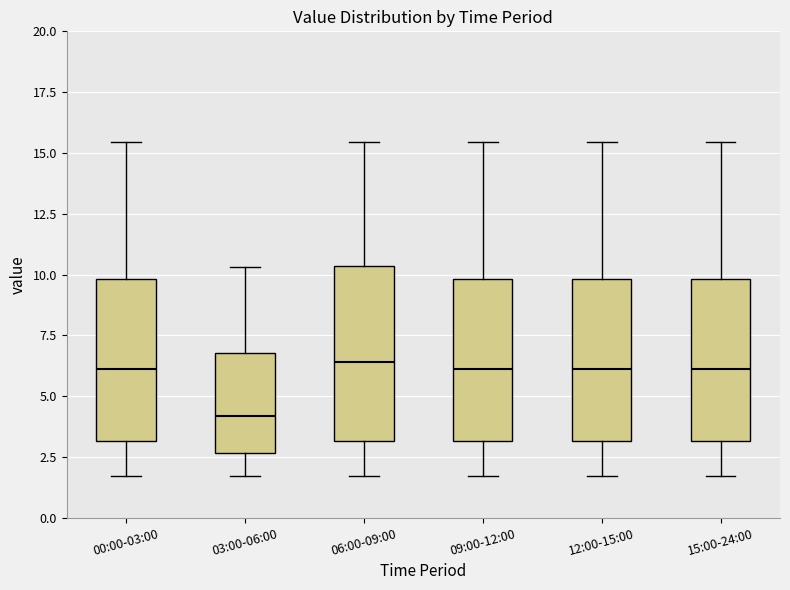

Which box is the tallest, from its lower edge to its upper edge?

06:00-09:00